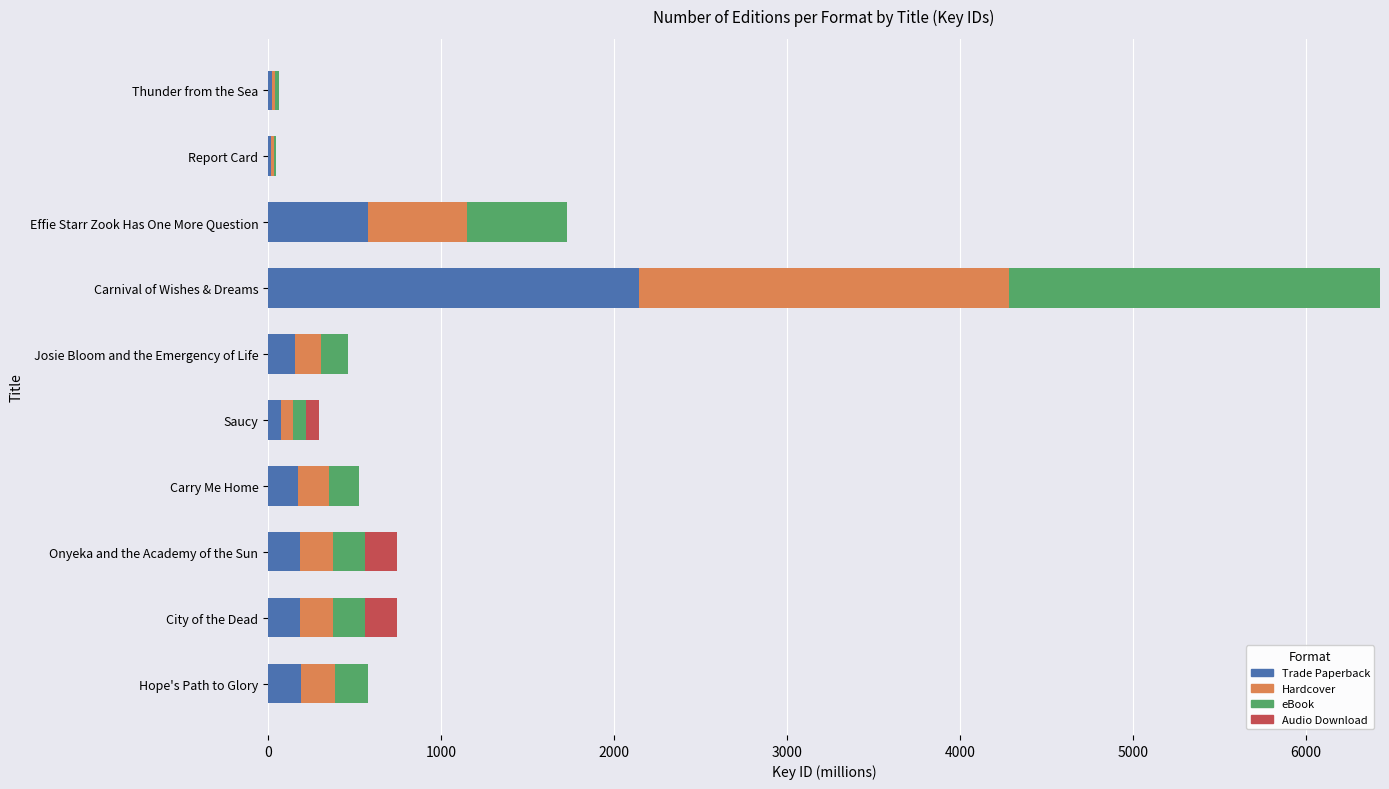

Count the number of data series in this chart.

4